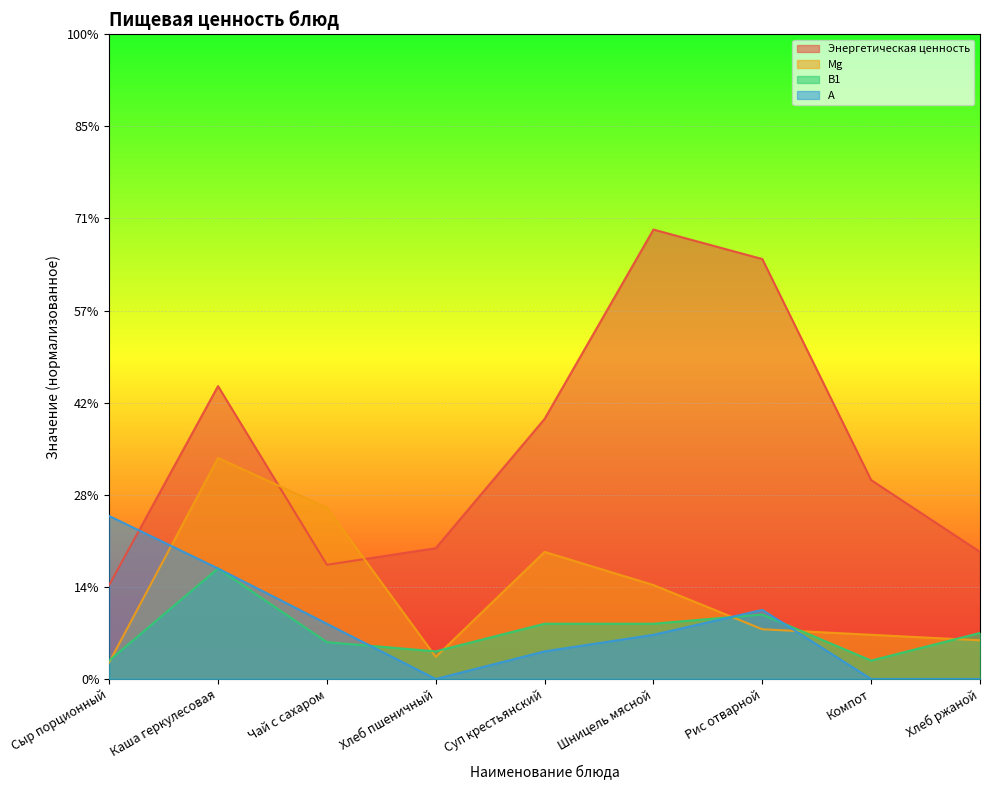

List the labels in order of А value, largest first.

Сыр порционный, Каша геркулесовая, Рис отварной, Чай с сахаром, Шницель мясной, Суп крестьянский, Хлеб пшеничный, Компот, Хлеб ржаной